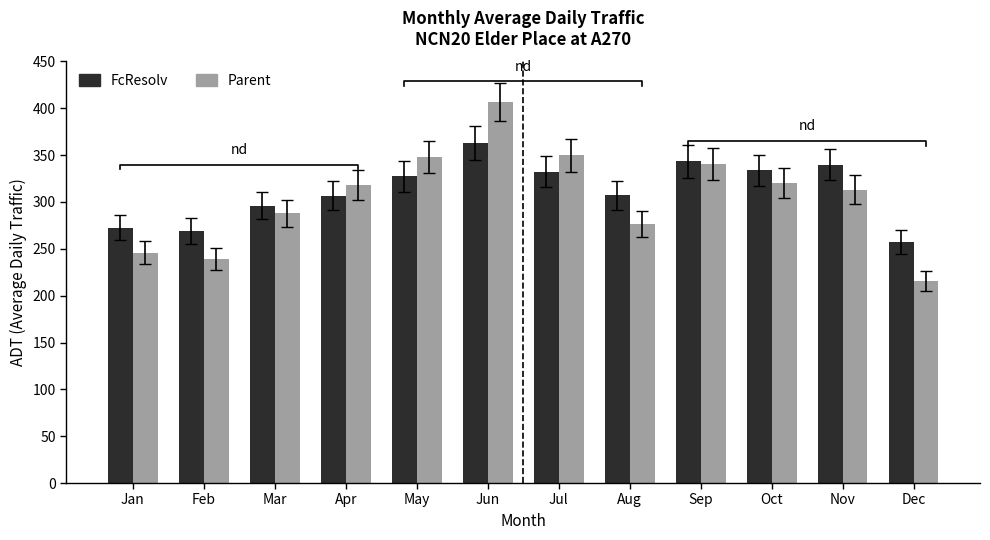

Which series has the largest total across all categories?

FcResolv